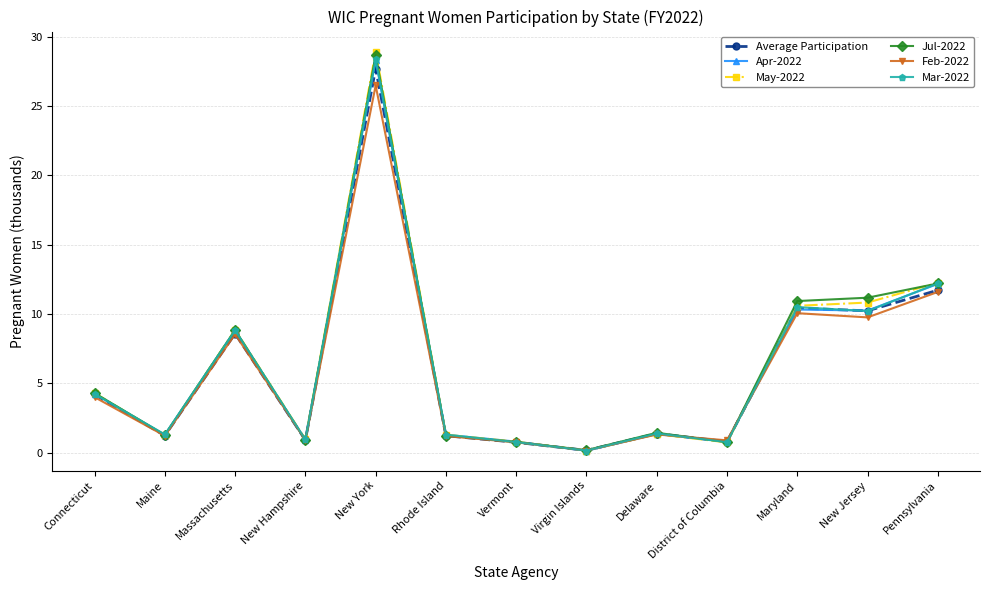

At which category is the sum across all series the highest?

New York